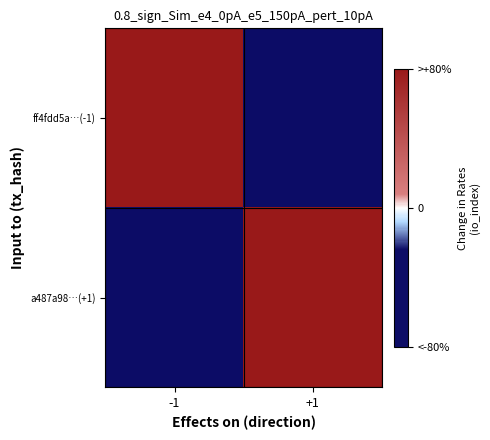

At which category does the chart reach its minimum across all series?

+1